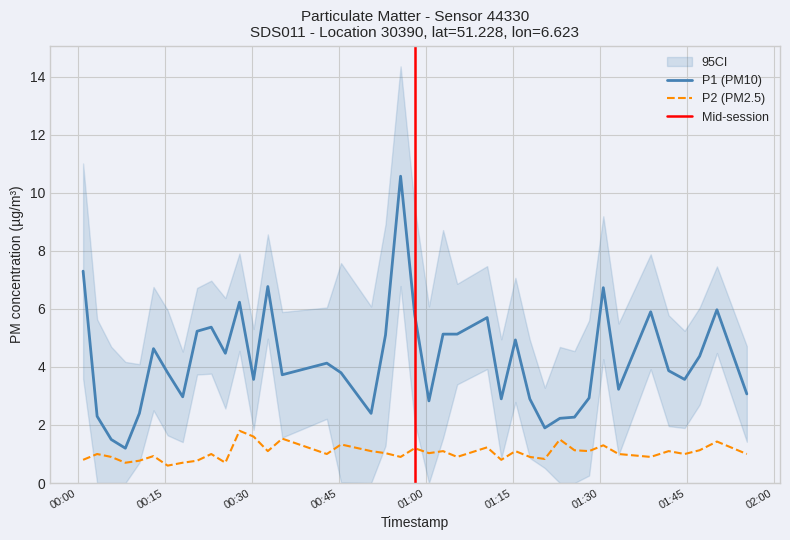

True or false: P2 and P1 cross at least once.

False